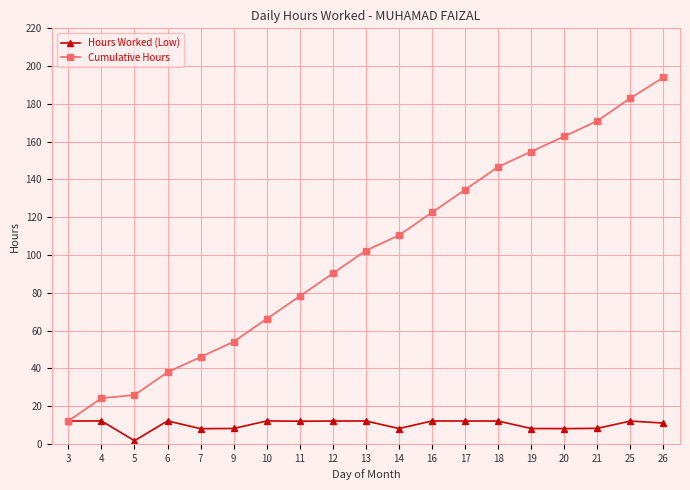

At which category does Hours Worked (Low) reach its first local valley?

5